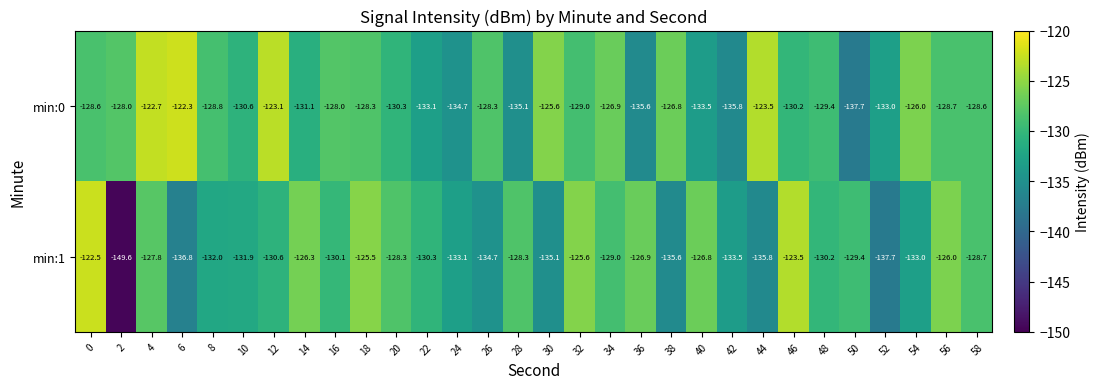

What is the maximum value for min:1?

-122.5